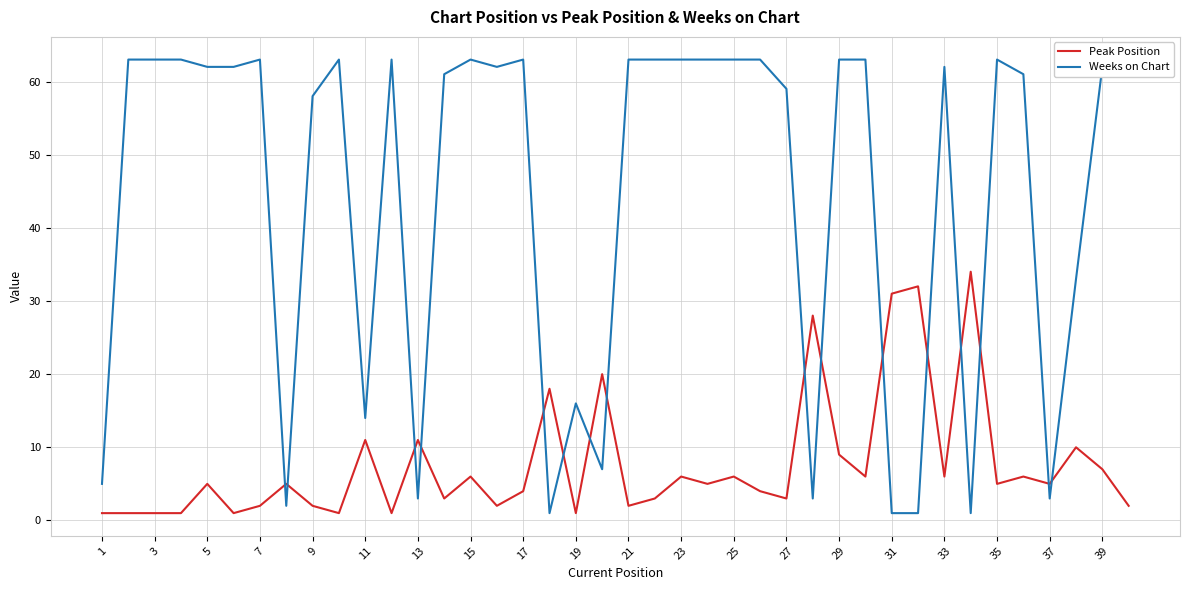

List the series in order of their overall mean, lowest first.

Peak Position, Weeks on Chart